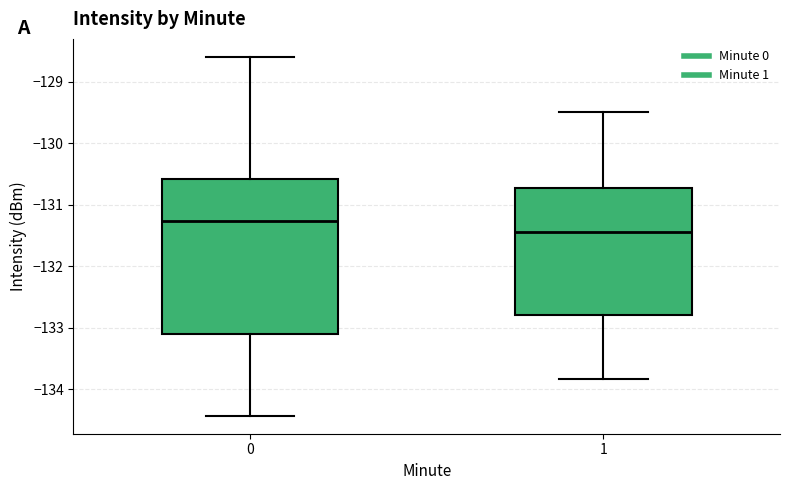

Reading left to right, transcribe this box plot: for each box, give where its median line is, the range the box spans, and where its two whiskers end, as read against the y-axis. The values are not printed on the chart, so give them approximately, as read against the axis.

0: median -131.3, box -133.1 to -130.6, whiskers -134.4 to -128.6
1: median -131.4, box -132.8 to -130.7, whiskers -133.8 to -129.5